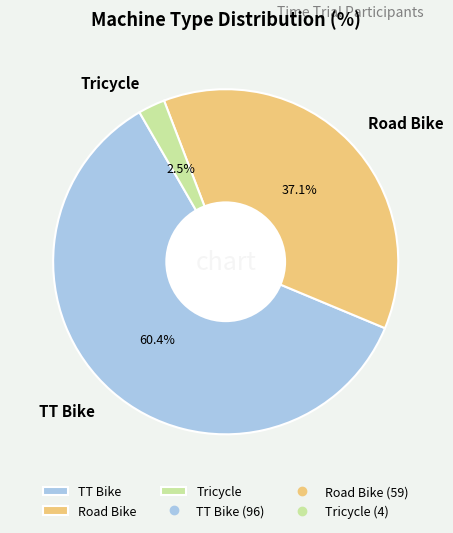

How many slices are in this pie chart?

3